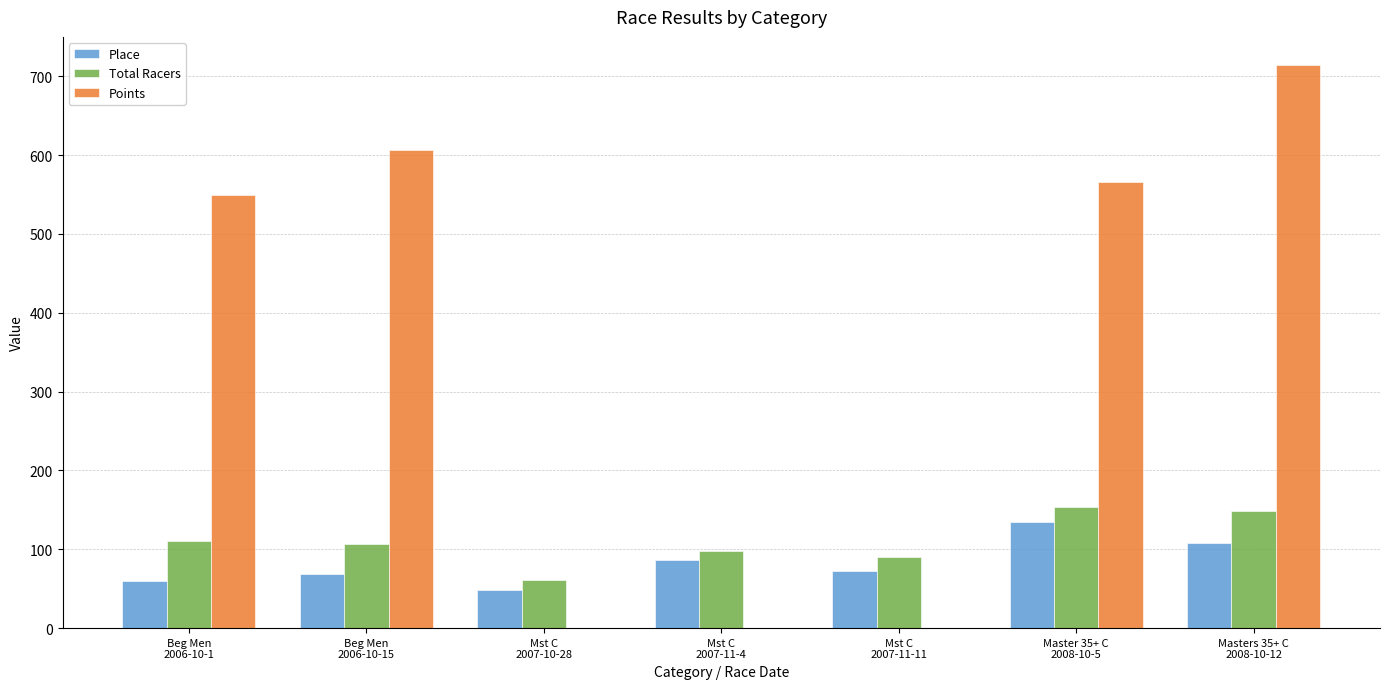

Between Beg Men
2006-10-1 and Mst C
2007-11-4, which series saw the biggest shift?

Points